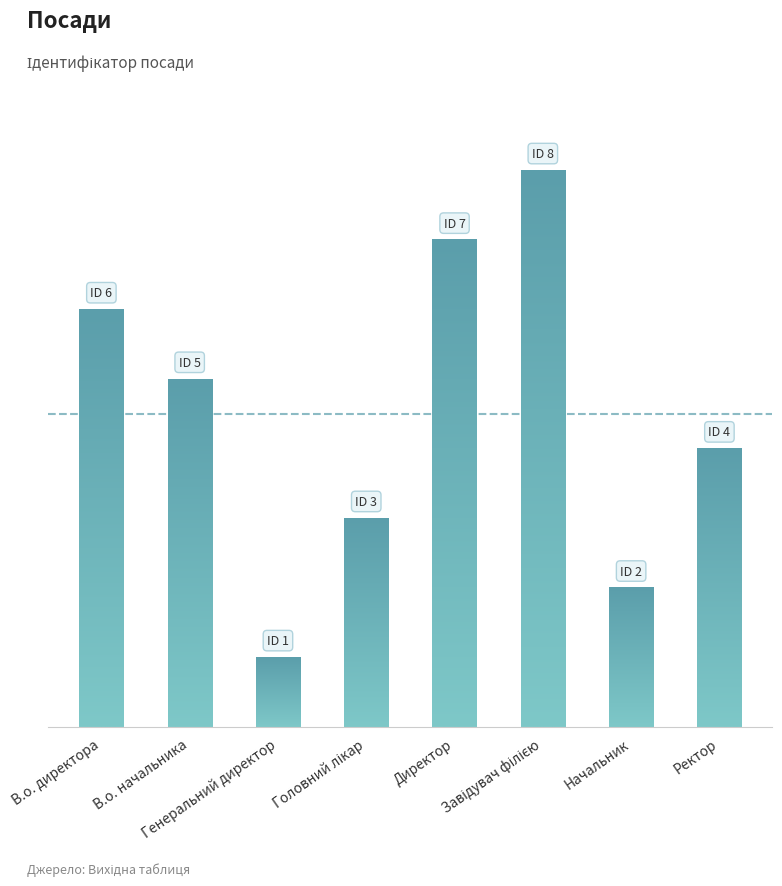

What is the maximum value shown in the chart?

8